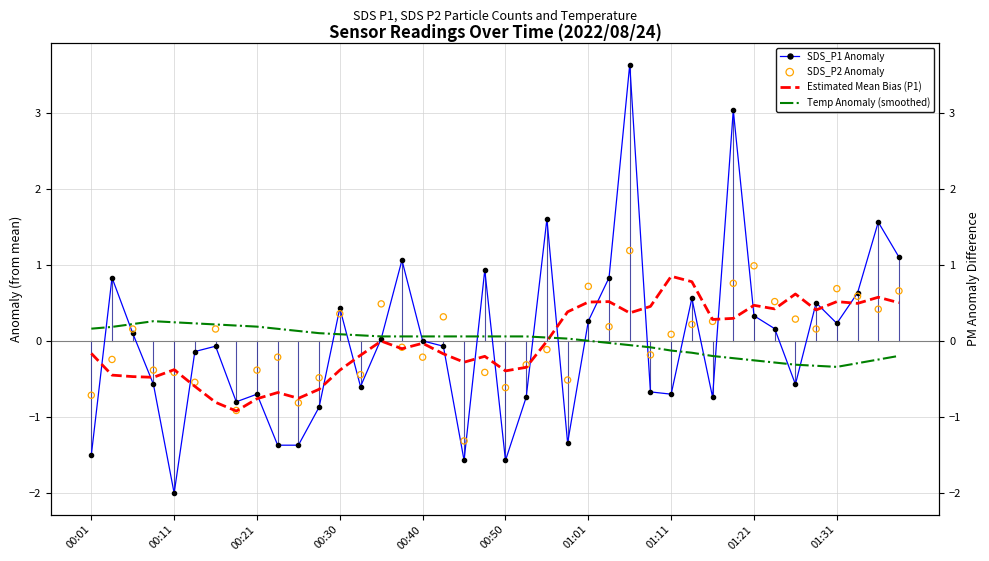

At which category is the sum across all series the highest?

26